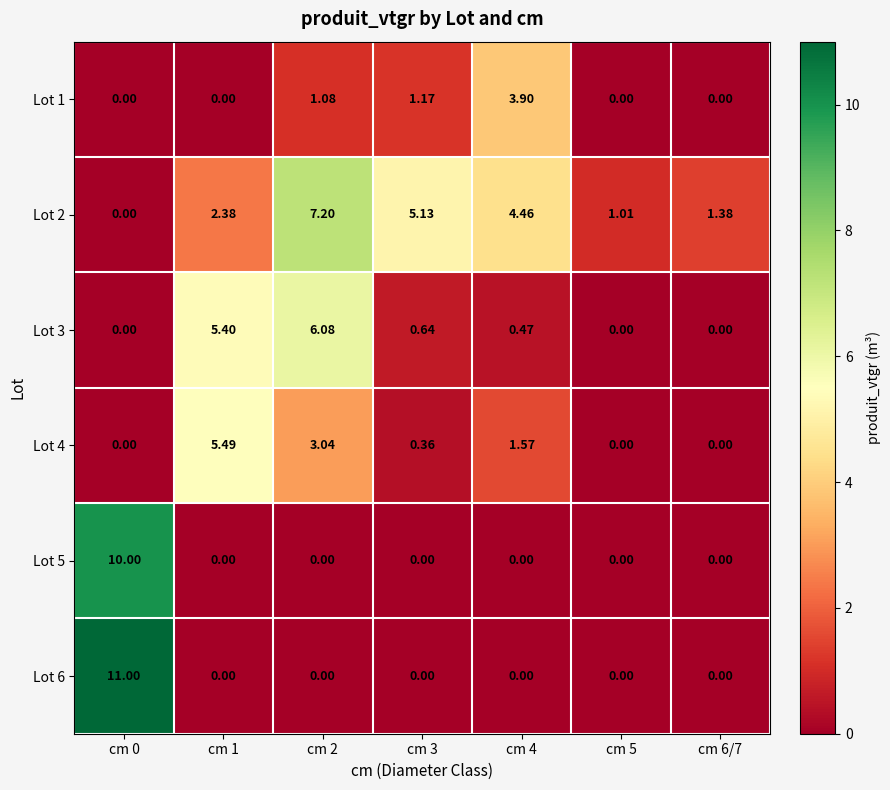

At cm 5, list the series in order from smallest to largest.

Lot 1, Lot 3, Lot 4, Lot 5, Lot 6, Lot 2